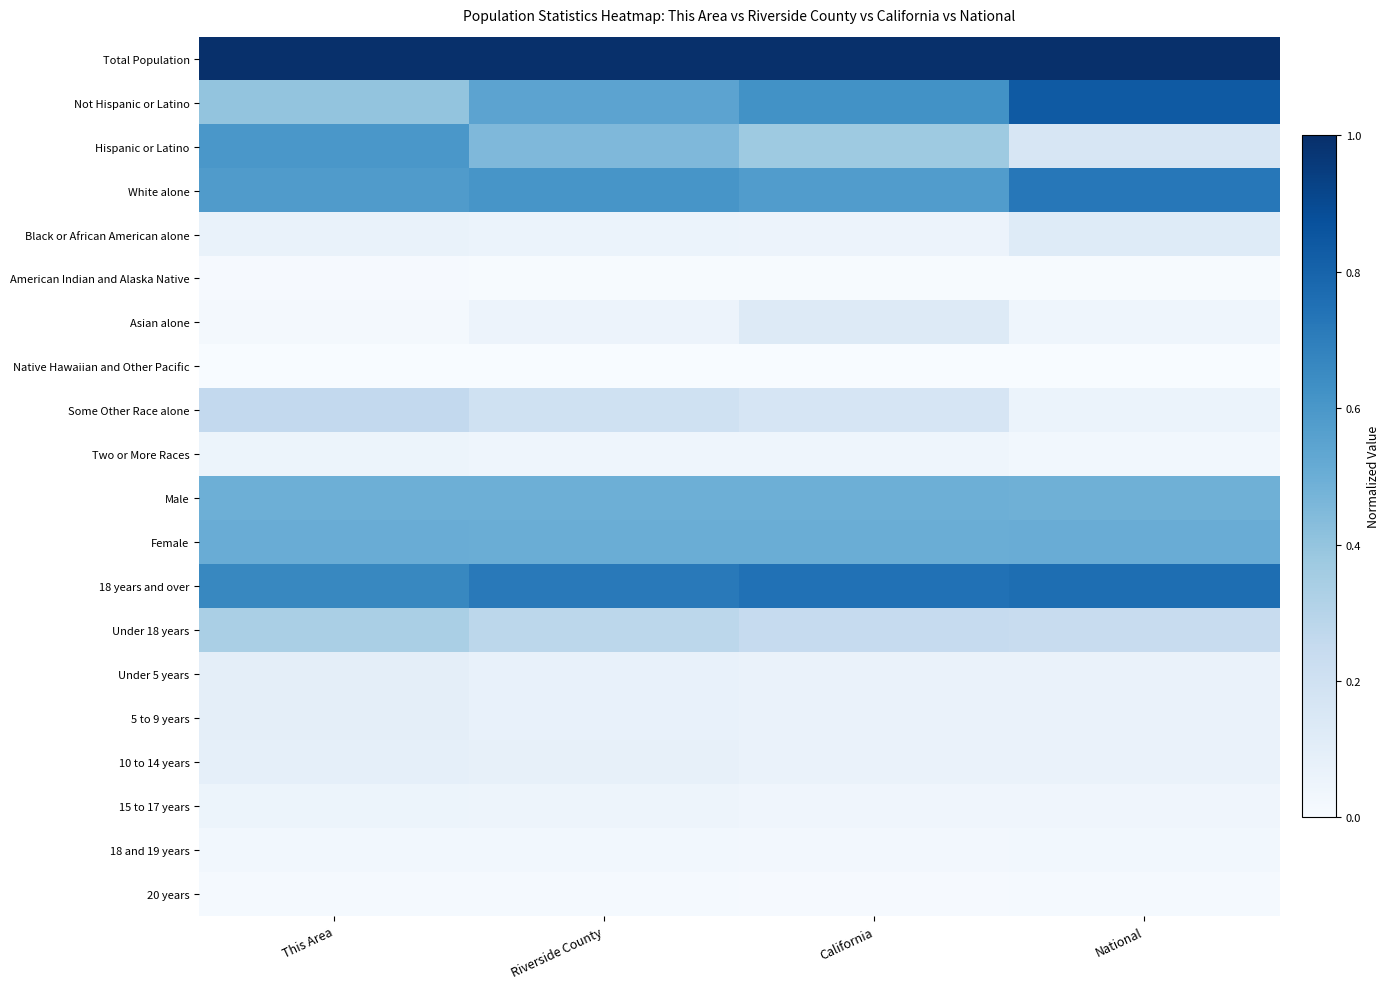

List the series in order of their peak value, lowest first.

Native Hawaiian and Other Pacific, American Indian and Alaska Native, 20 years, 18 and 19 years, Two or More Races, 15 to 17 years, 10 to 14 years, 5 to 9 years, Under 5 years, Black or African American alone, Asian alone, Some Other Race alone, Under 18 years, Male, Female, Hispanic or Latino, White alone, 18 years and over, Not Hispanic or Latino, Total Population